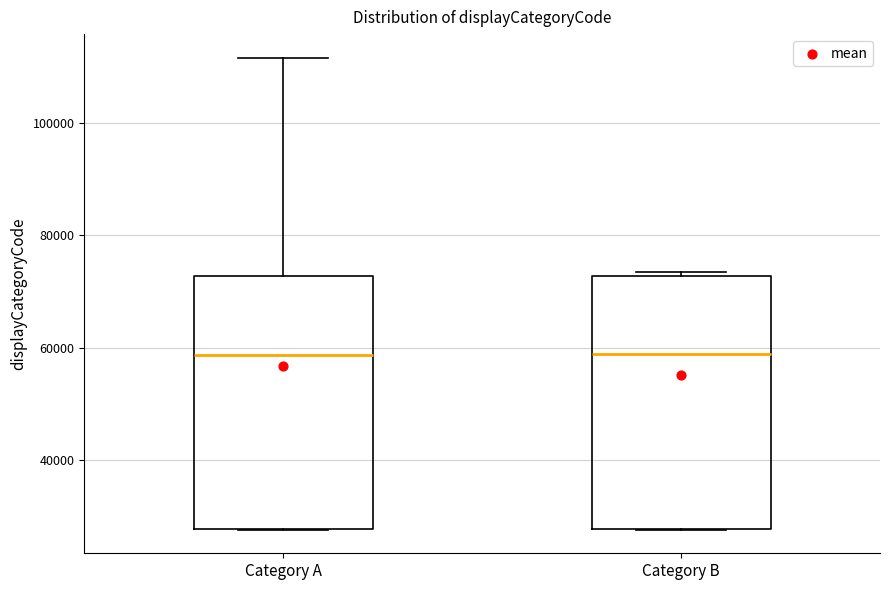

Where is the lower edge of the box for Category A on the y-axis? The values are not printed on the chart, so give them approximately, as read against the axis.

28000